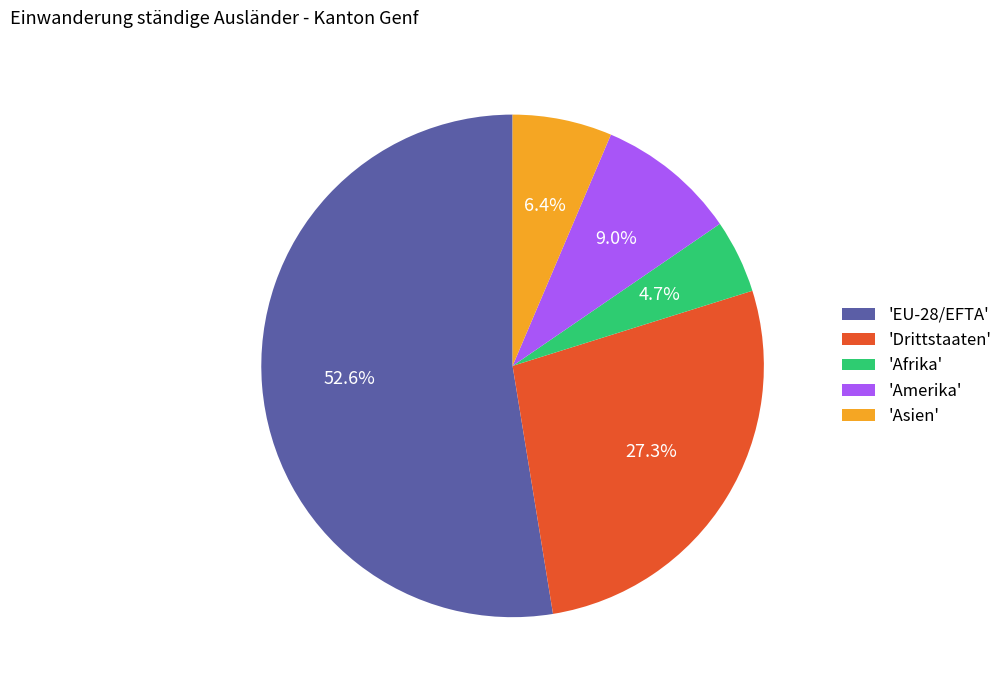

Combined, what portion of the pie is 'Asien' and 'Afrika'?

11.1%